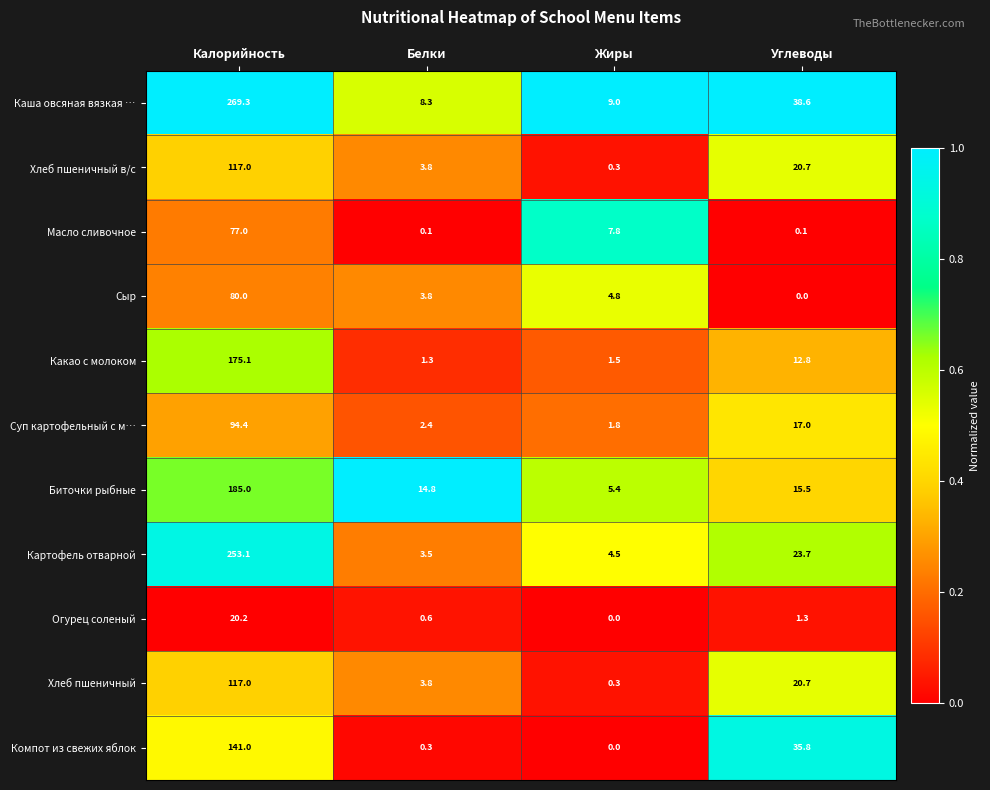

Is it true that Какао с молоком equals 2.3 at Белки?

False